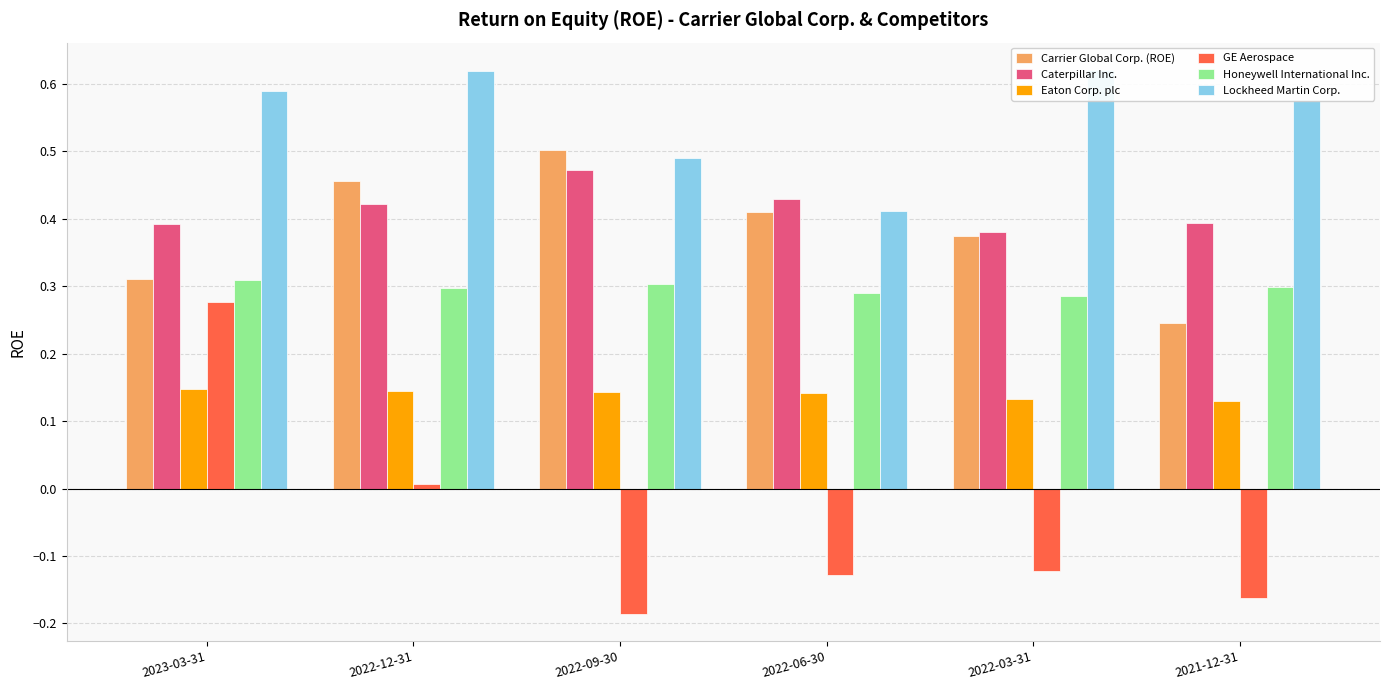

How many Eaton Corp. plc values are between 0 and 1?

6